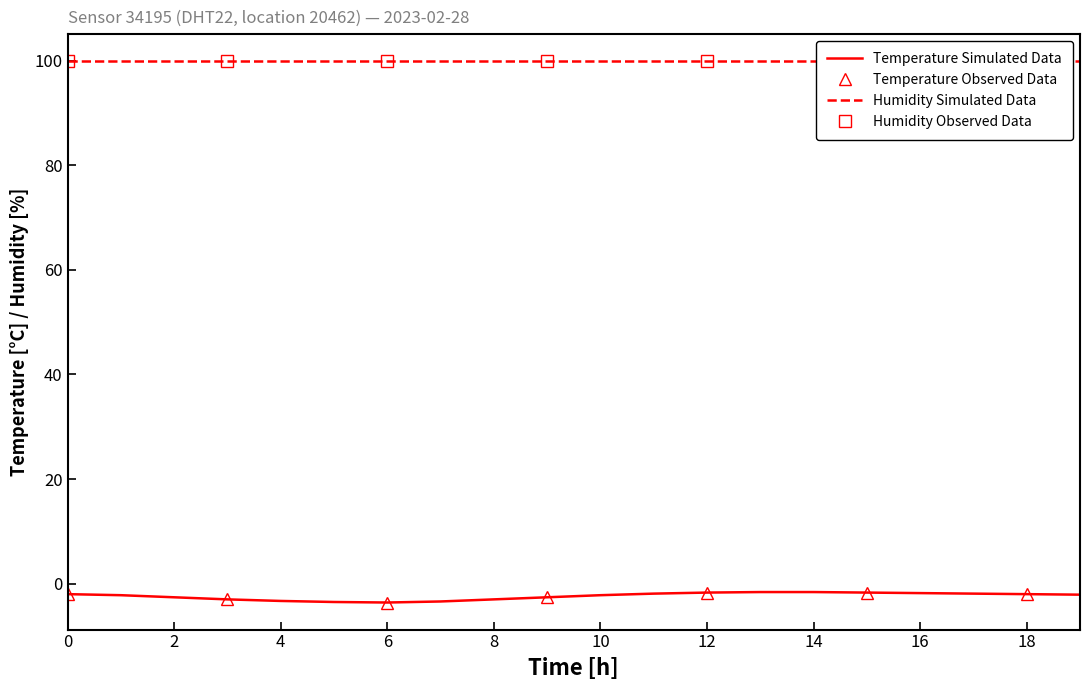

The Temperature Simulated Data series shows -3.3 at 4. True or false?

True